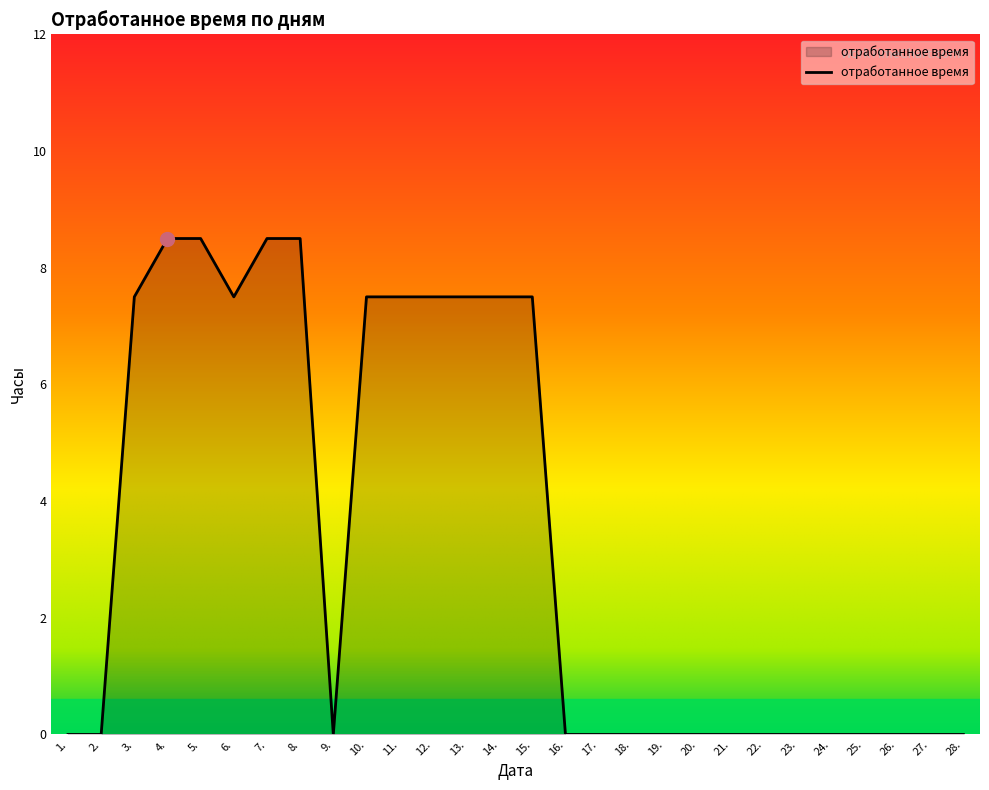

Which has a higher value, 17. or 10.?

10.